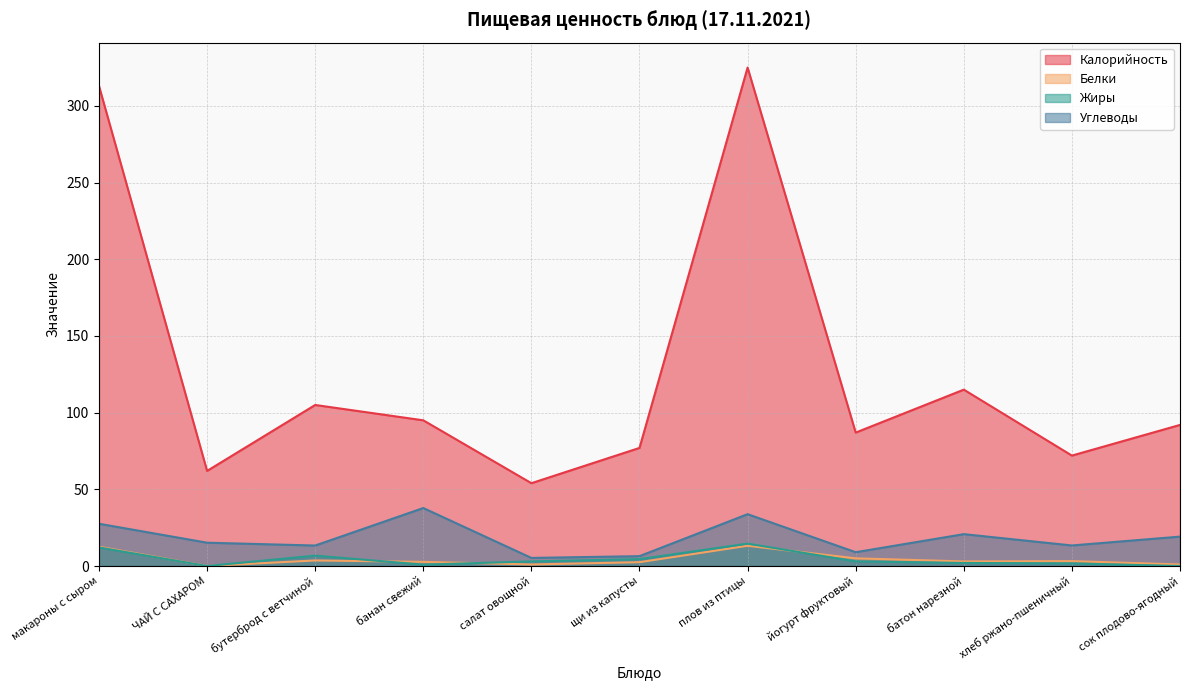

In Белки, how many points are lower than both neighbors (excluding endpoints)?

3